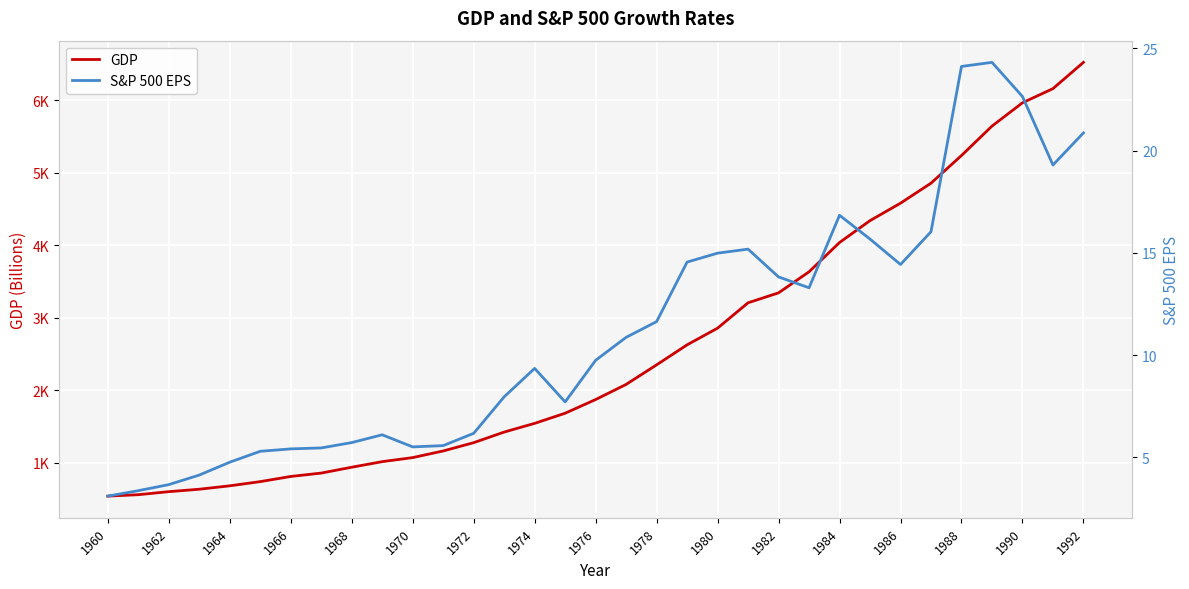

How many data points in S&P 500 EPS are above 9?

18